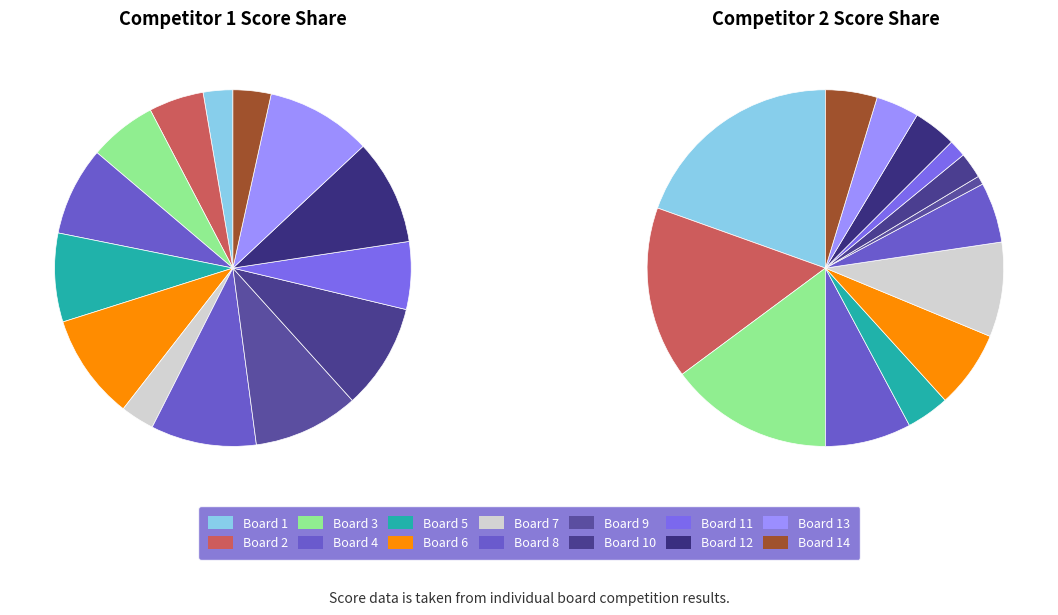

What percentage is NOT represented by Board 7?

96.9%